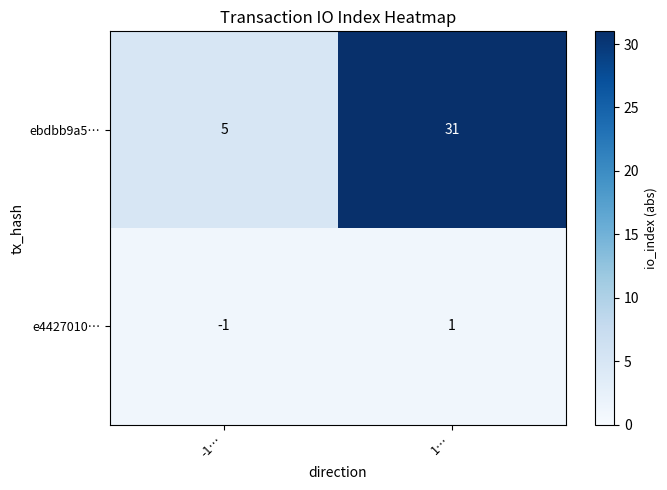

Rank the series at -1… from lowest to highest value.

e4427010…, ebdbb9a5…